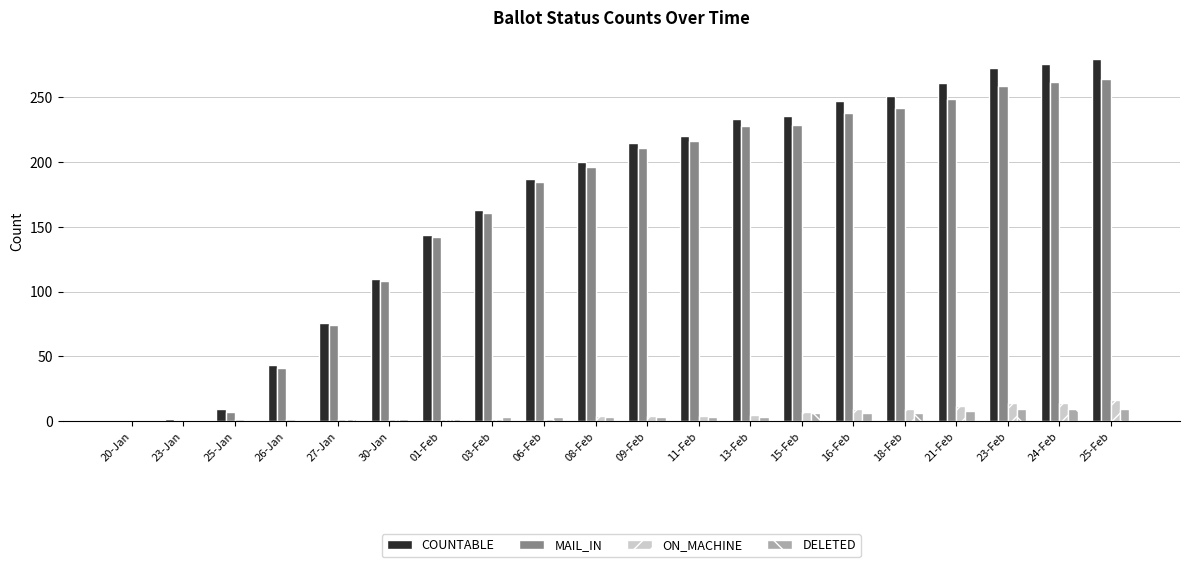

What is the highest value of the COUNTABLE series?

280